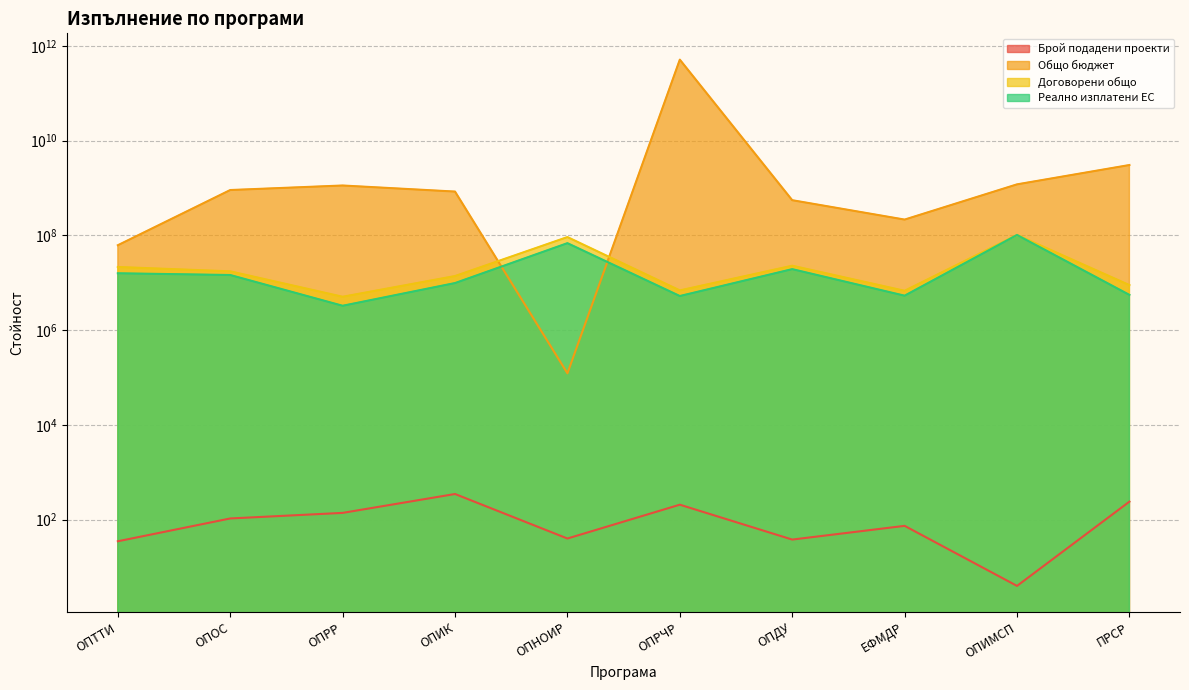

At which category is the sum across all series the highest?

ОПРЧР